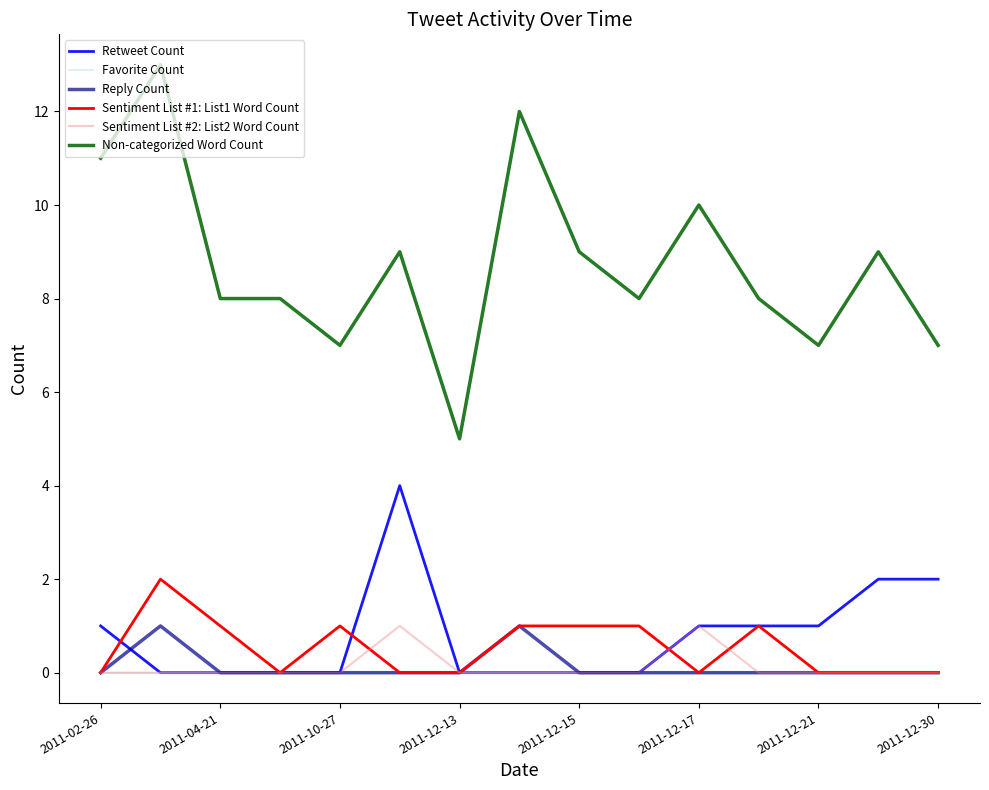

What is the maximum value shown in the chart?

13